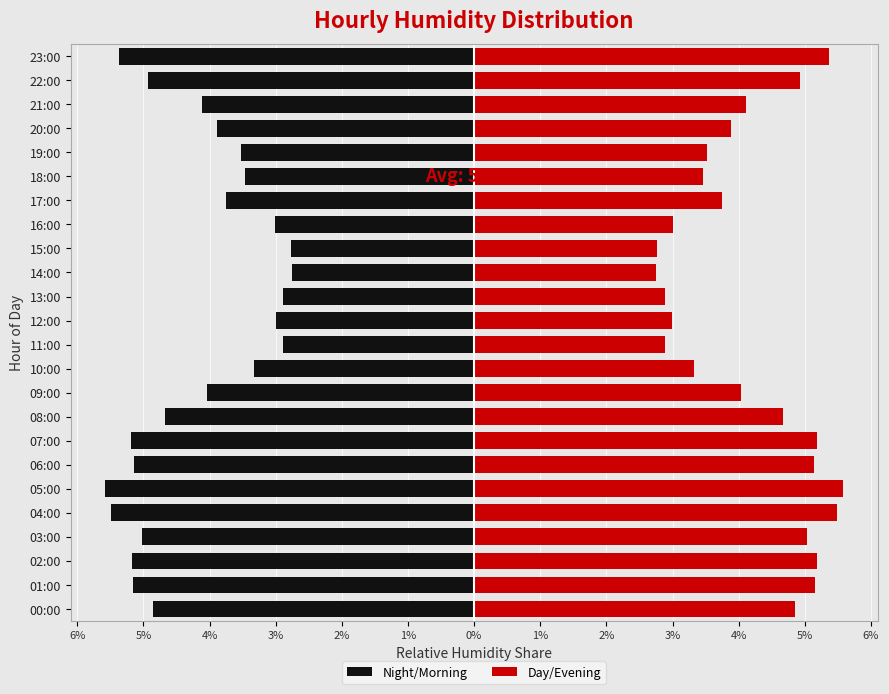

How many bars are there in each group?

2